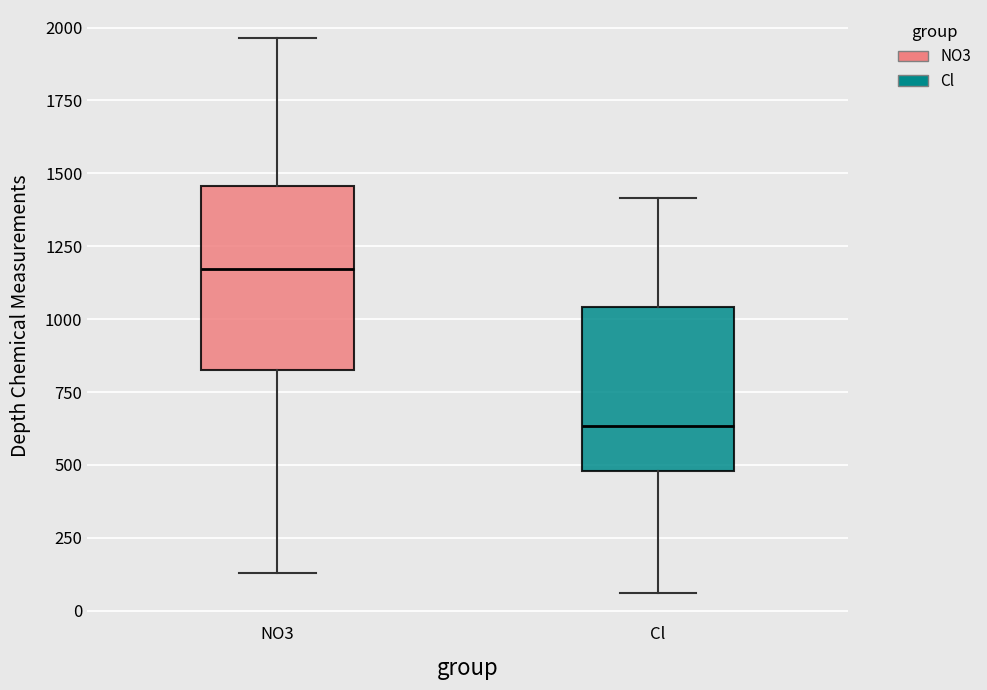

Which box's median line is the highest?

NO3